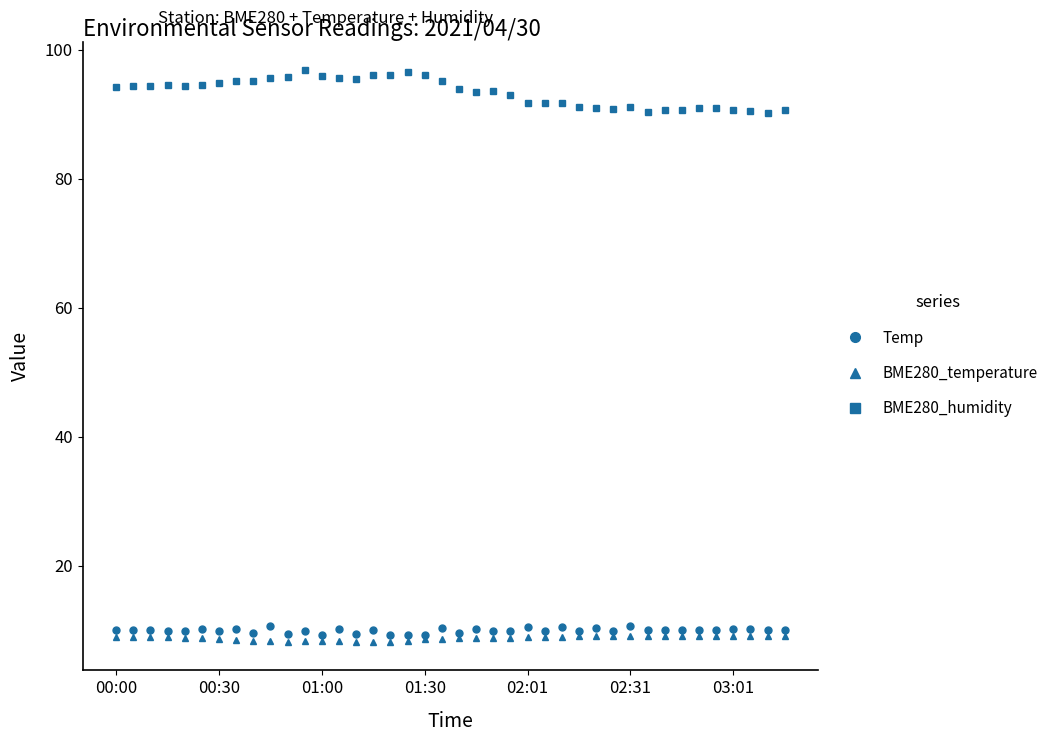

True or false: BME280_temperature has more than 0 interior local peaks.

True